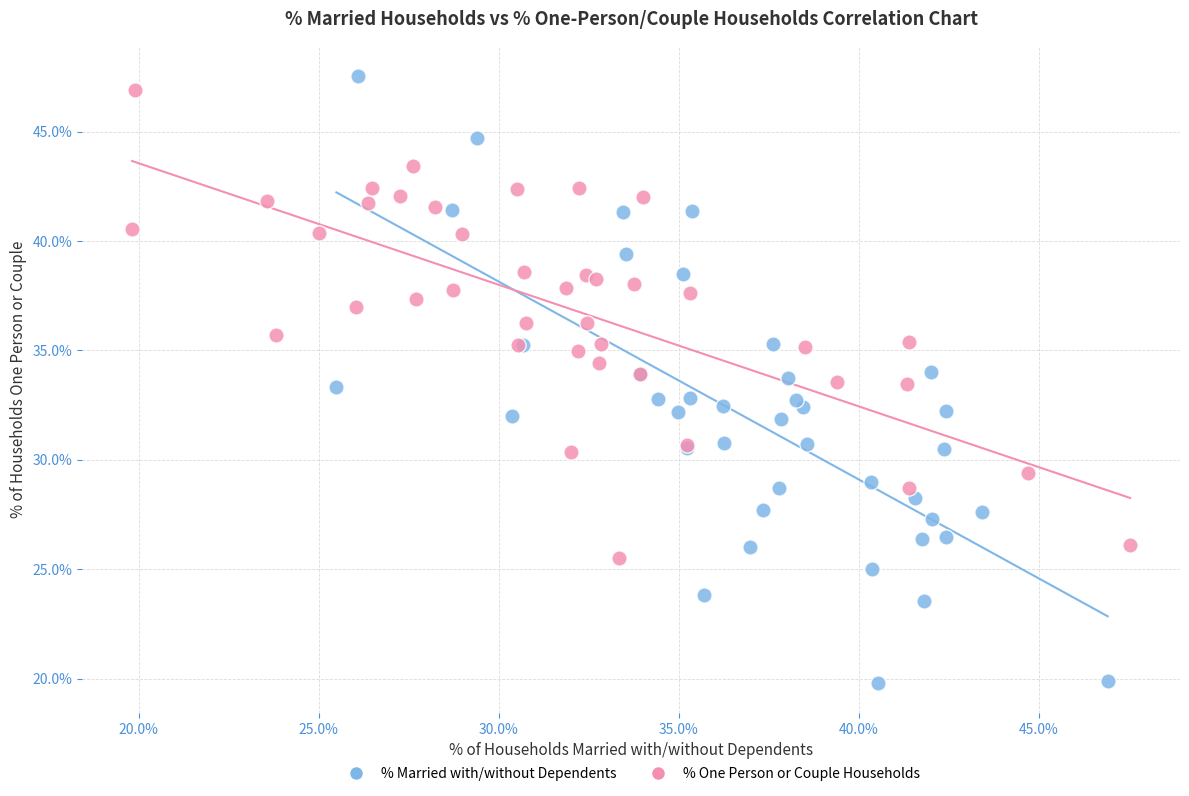

Which series contains the highest Y value?

% Married with/without Dependents